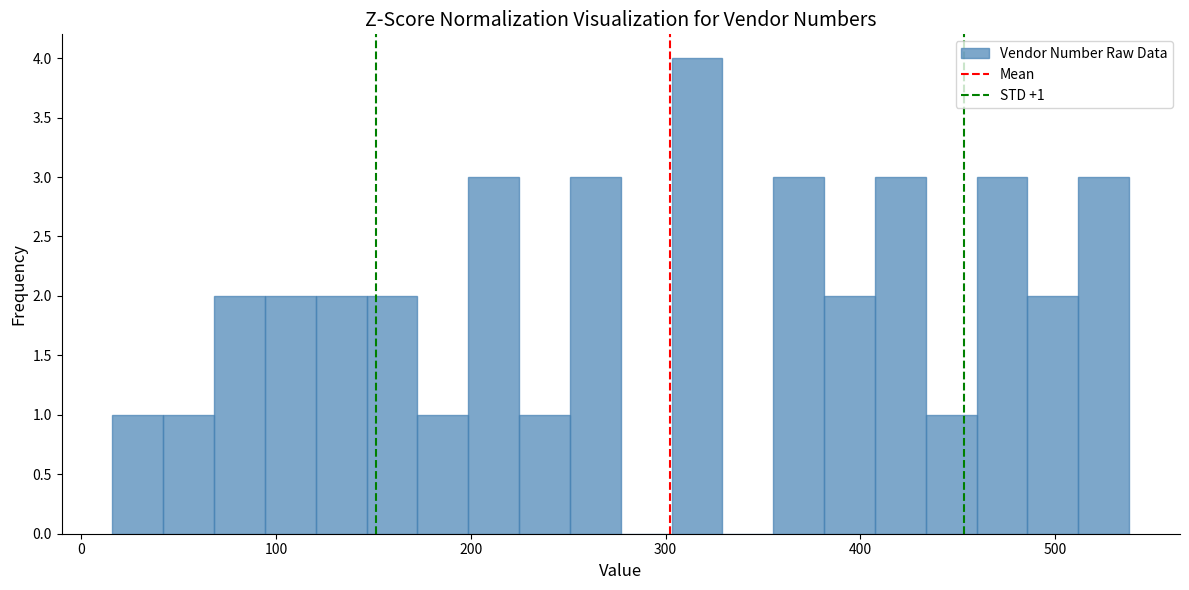

Read against the x-axis, roughly where is the centre of the tallest bar?

320